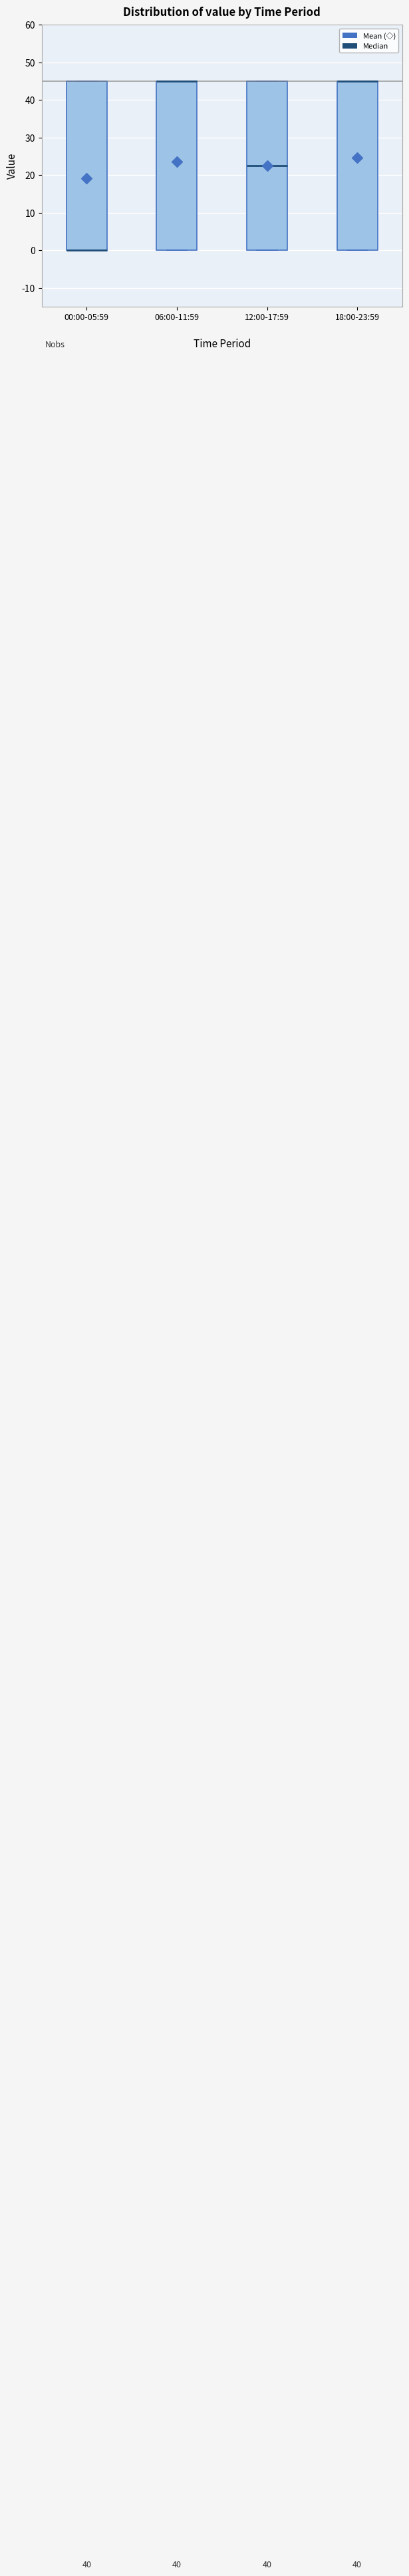

Reading left to right, transcribe this box plot: for each box, give where its median line is, the range the box spans, and where its two whiskers end, as read against the y-axis. The values are not printed on the chart, so give them approximately, as read against the axis.

00:00-05:59: median 0 (drawn on the box's lower edge), box 0 to 45, whiskers 0 to 45
06:00-11:59: median 45 (drawn on the box's upper edge), box 0 to 45, whiskers 0 to 45
12:00-17:59: median 23, box 0 to 45, whiskers 0 to 45
18:00-23:59: median 45 (drawn on the box's upper edge), box 0 to 45, whiskers 0 to 45